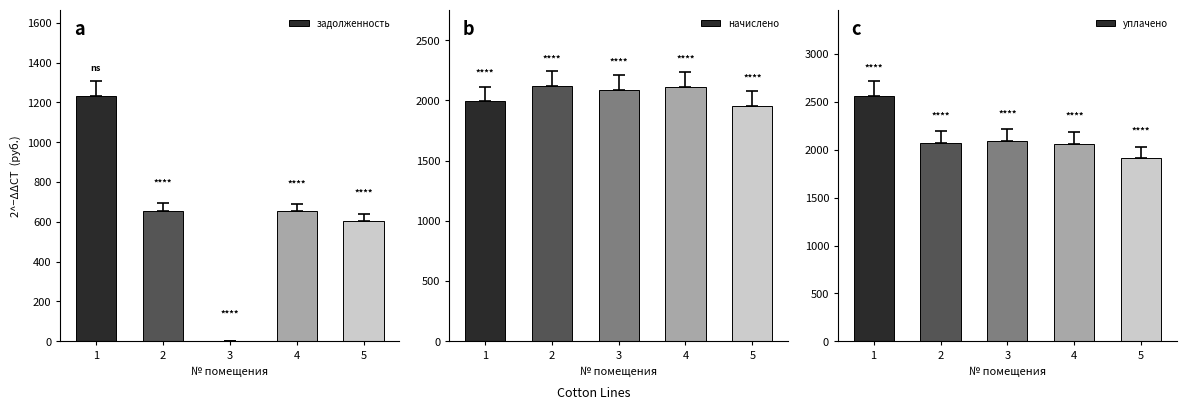

What is the sum of all задолженность values?

3146.6